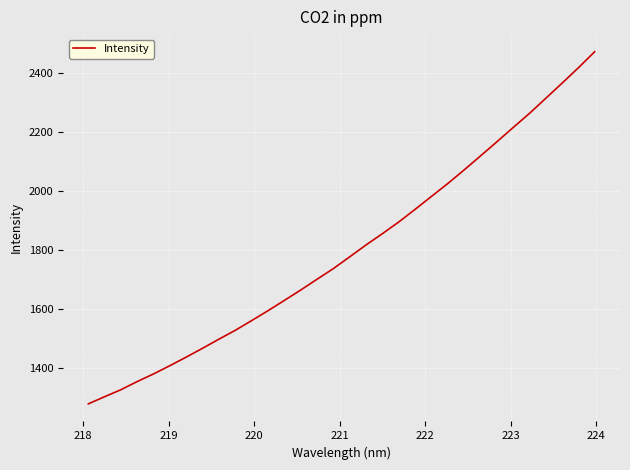

What is the minimum value shown in the chart?

1278.4